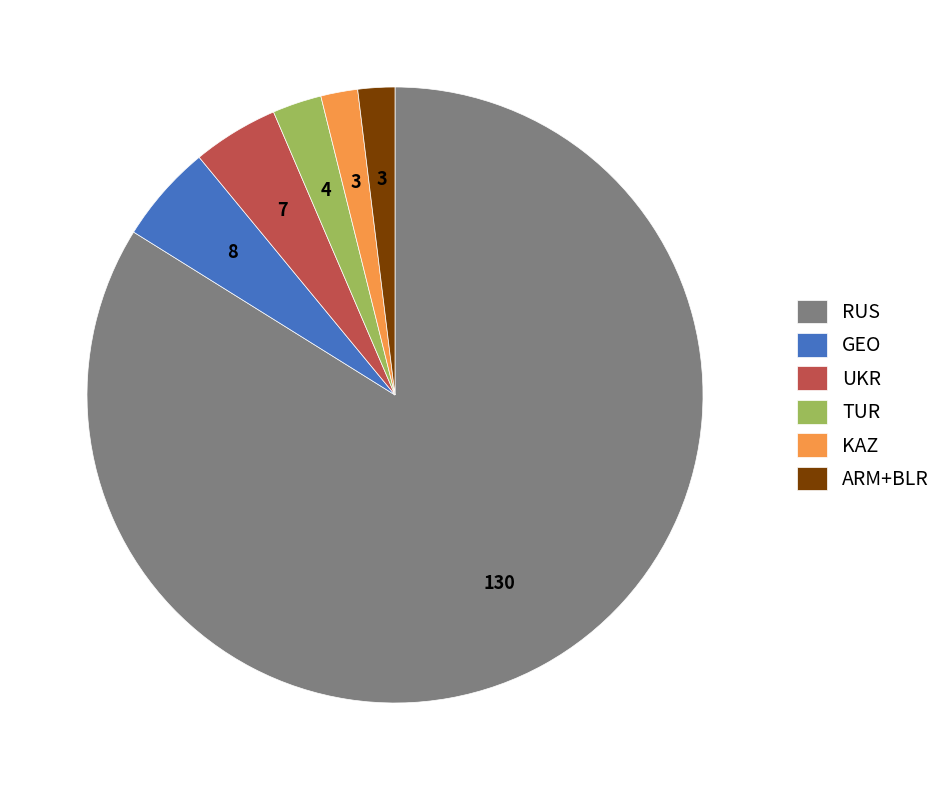

Does RUS represent more than half of the total?

Yes